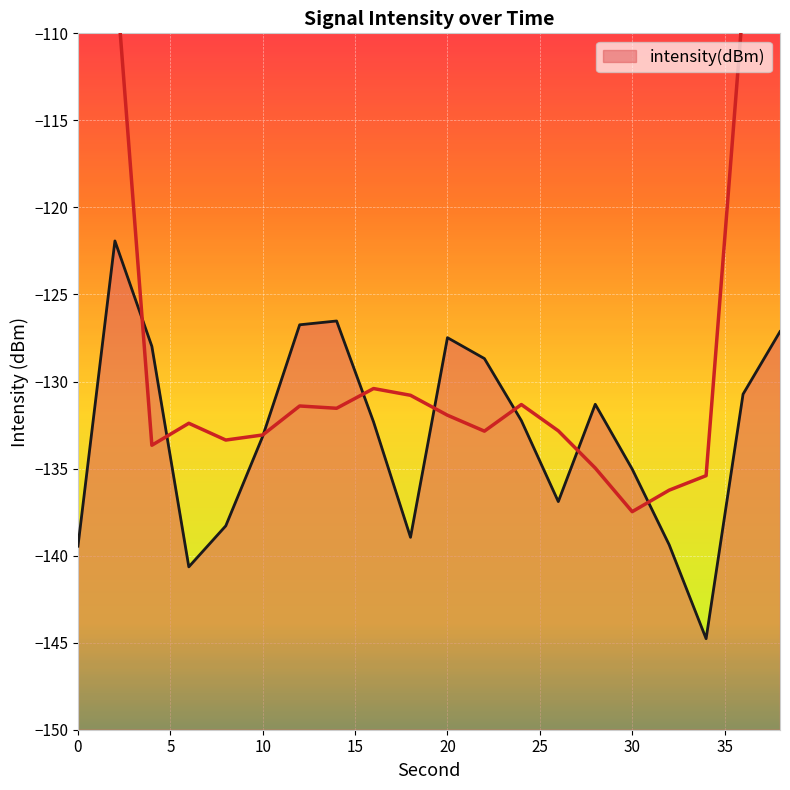

What is the value of the 16th point from the left?

-135.0